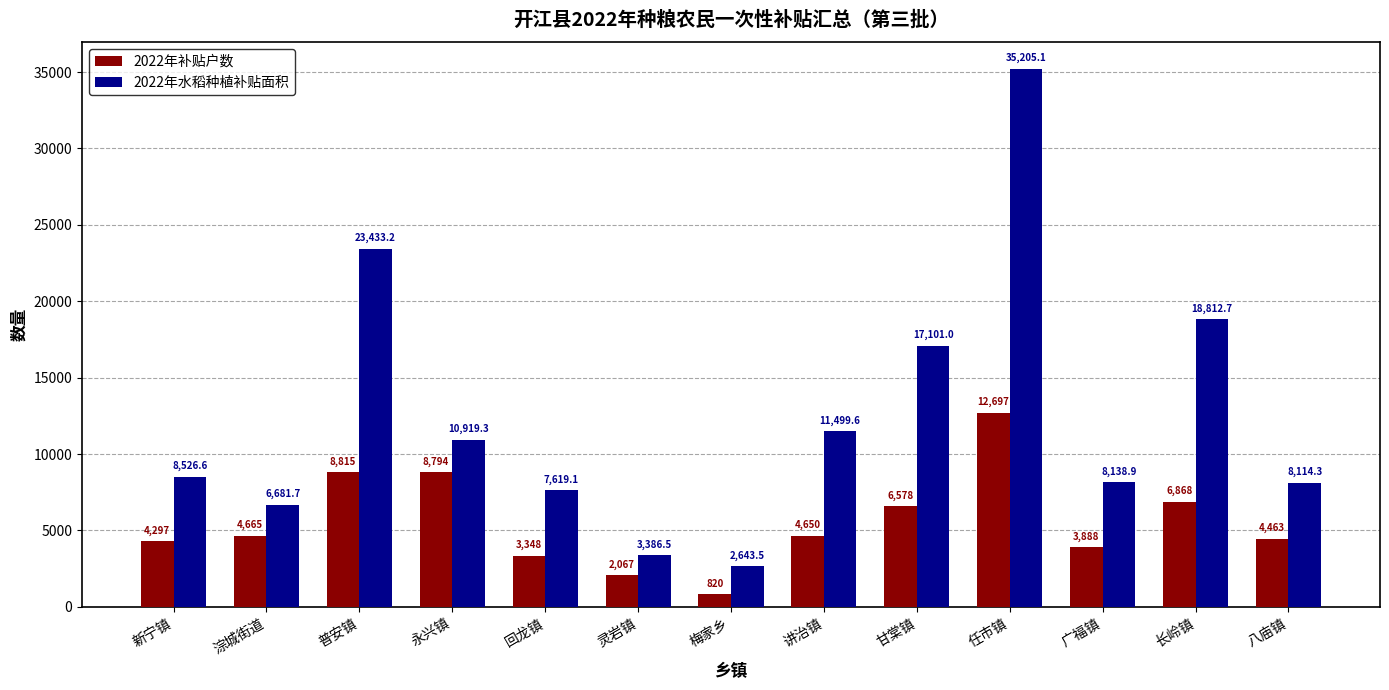

What is the label of the 11th bar from the left?

广福镇